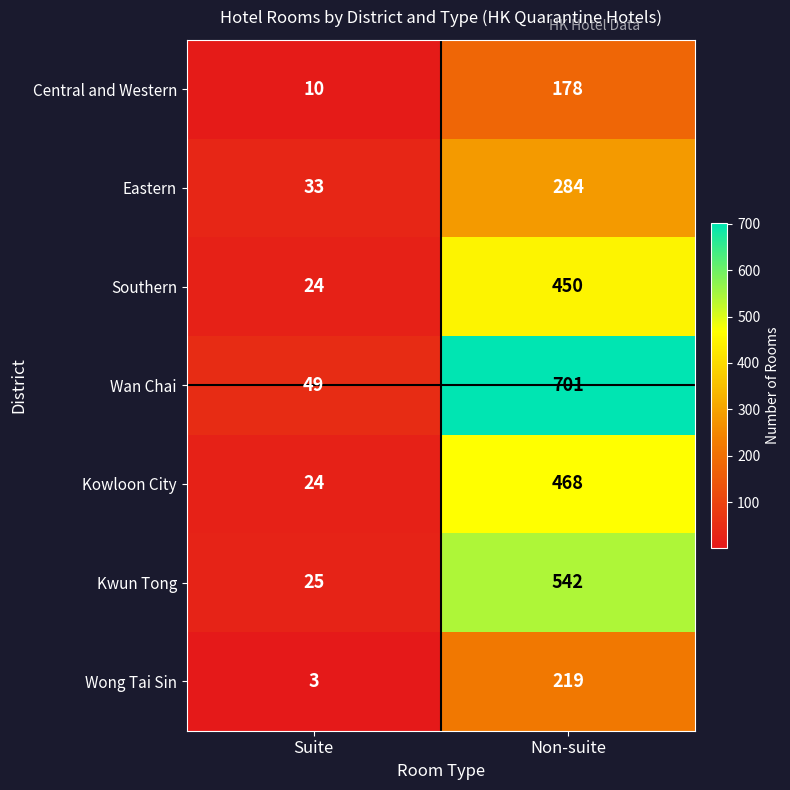

At which category is the sum across all series the highest?

Non-suite